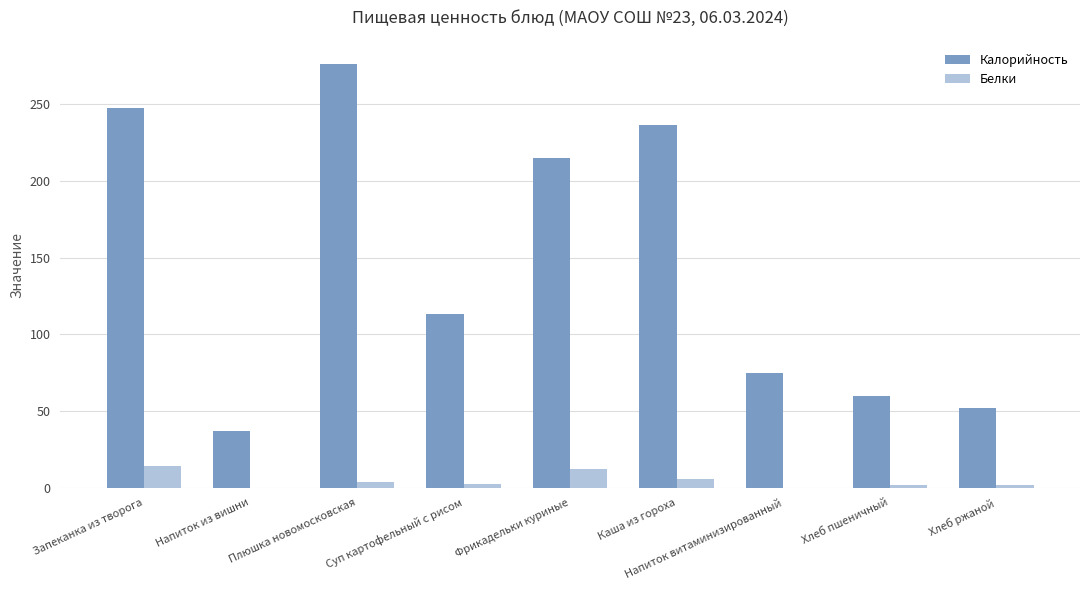

Which series has the largest total across all categories?

Калорийность